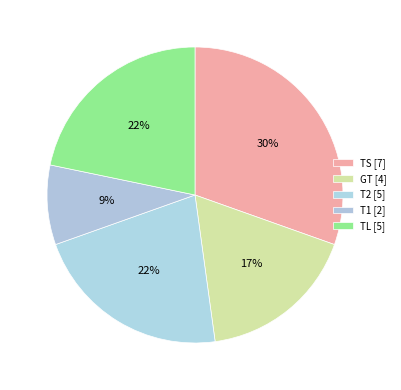

What is the largest slice in the pie chart?

TS